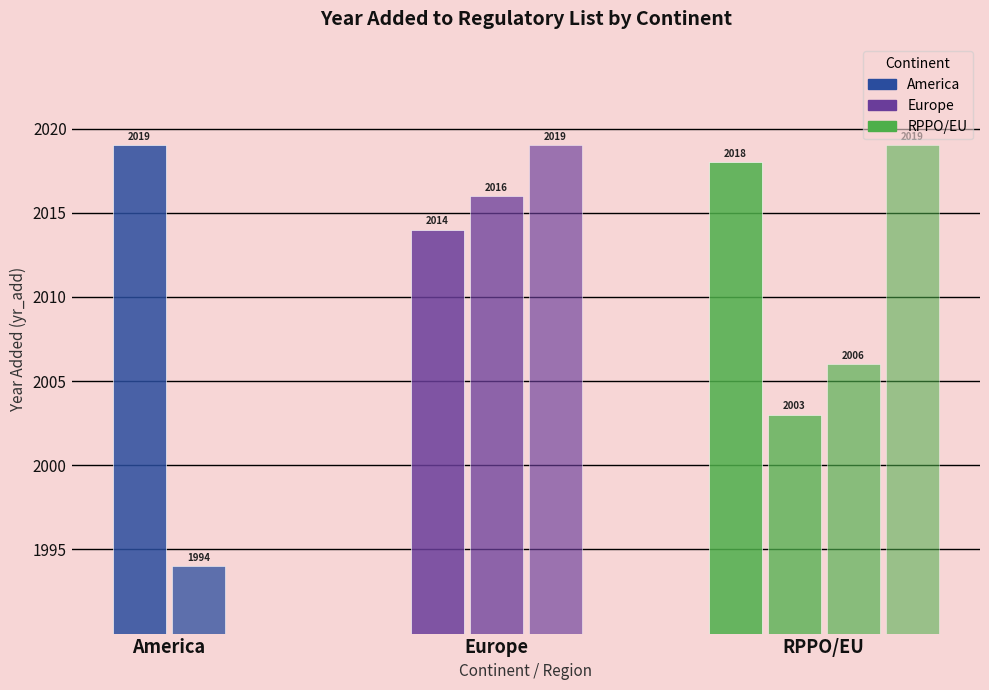

Reading right to left, what are all the values shown in this chart?

EU (PZ Quarantine)=2019	EU (Emergency)=2006	EPPO=2003	EAEU=2018	Ukraine=2019	Türkiye=2016	Russia=2014	United States of America=1994	Chile=2019